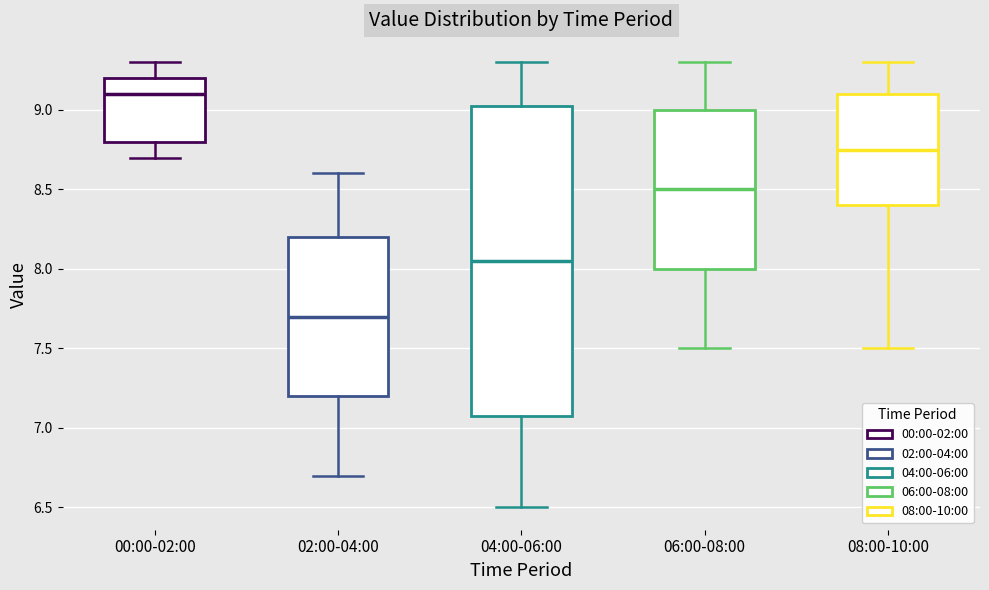

Reading left to right, read every box against the y-axis: the position of its median line, the range the box covers, and the ends of its whiskers. The values are not printed on the chart, so give them approximately, as read against the axis.

00:00-02:00: median 9.10, box 8.80 to 9.20, whiskers 8.70 to 9.30
02:00-04:00: median 7.70, box 7.20 to 8.20, whiskers 6.70 to 8.60
04:00-06:00: median 8.05, box 7.10 to 9.05, whiskers 6.50 to 9.30
06:00-08:00: median 8.50, box 8.00 to 9.00, whiskers 7.50 to 9.30
08:00-10:00: median 8.75, box 8.40 to 9.10, whiskers 7.50 to 9.30